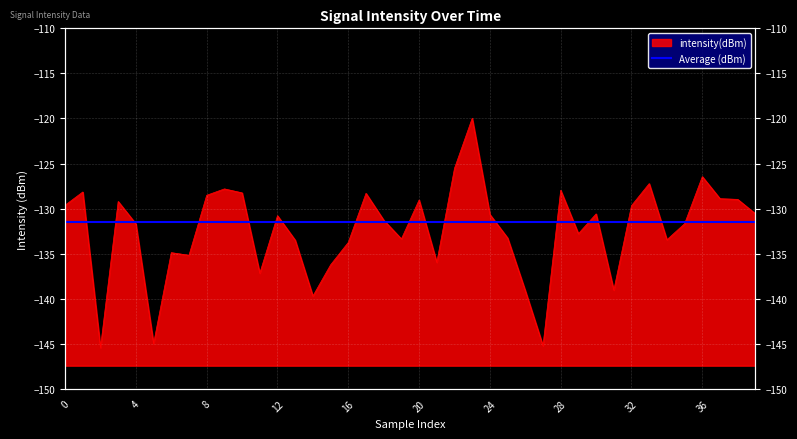

Reading left to right, transcribe all the data shown in this chart.

-129.6	-128.2	-145.4	-129.2	-131.7	-145.0	-134.9	-135.2	-128.5	-127.8	-128.3	-137.2	-130.8	-133.5	-139.7	-136.2	-133.7	-128.3	-131.3	-133.4	-129.0	-136.0	-125.5	-120.0	-130.6	-133.3	-139.1	-145.2	-128.0	-132.8	-130.6	-139.0	-129.7	-127.2	-133.5	-131.7	-126.5	-128.9	-129.0	-130.6